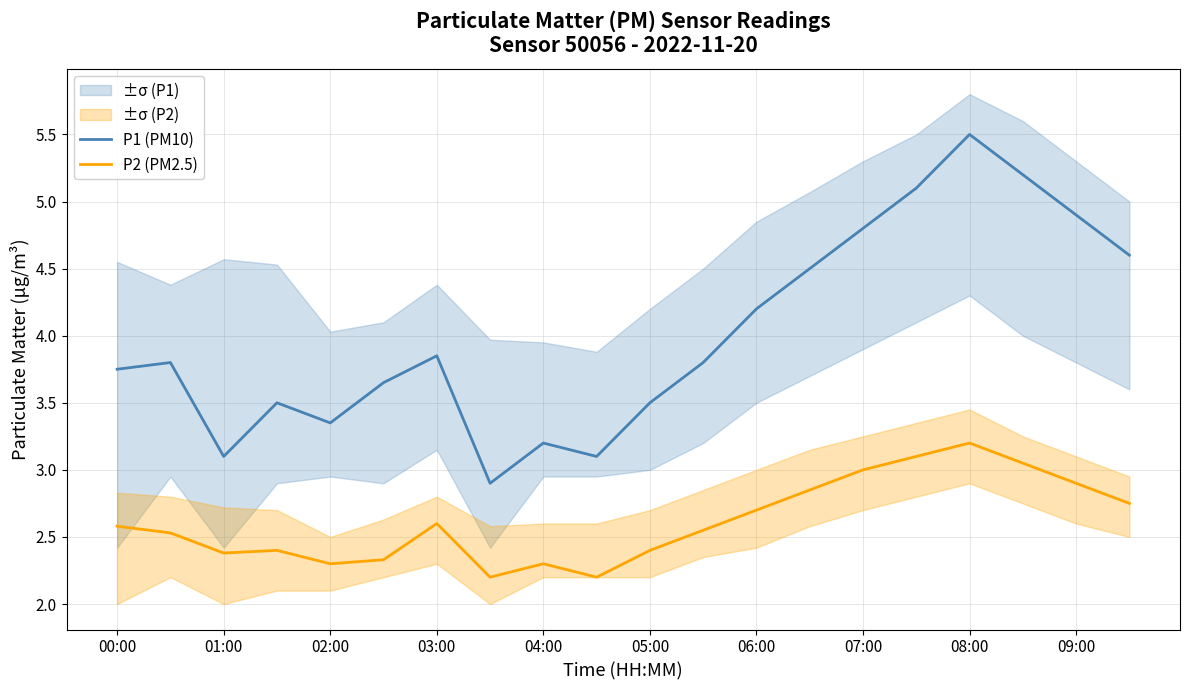

Reading left to right, what are all the values shown in this chart?

P1 (PM10): 3.8	3.8	3.1	3.5	3.4	3.6	3.9	2.9	3.2	3.1	3.5	3.8	4.2	4.5	4.8	5.1	5.5	5.2	4.9	4.6
P2 (PM2.5): 2.6	2.5	2.4	2.4	2.3	2.3	2.6	2.2	2.3	2.2	2.4	2.5	2.7	2.9	3.0	3.1	3.2	3.0	2.9	2.8